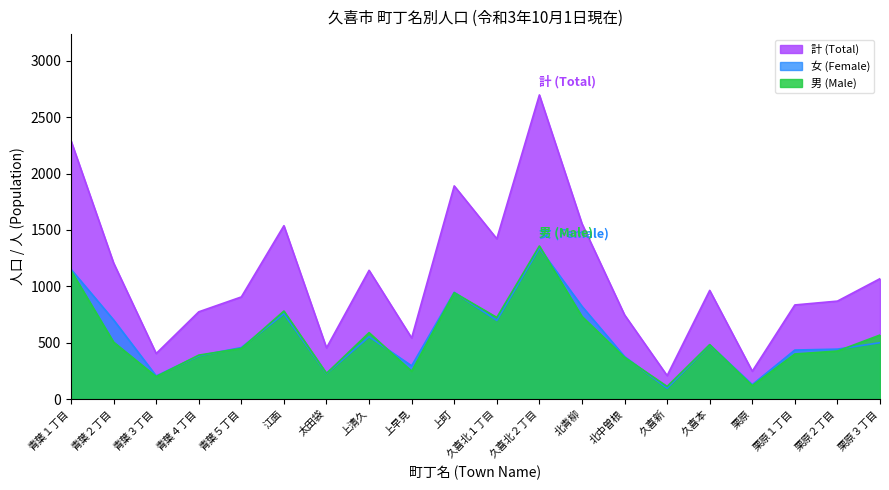

What is the value of the 男 (Male) point at the 4th from the left?

390